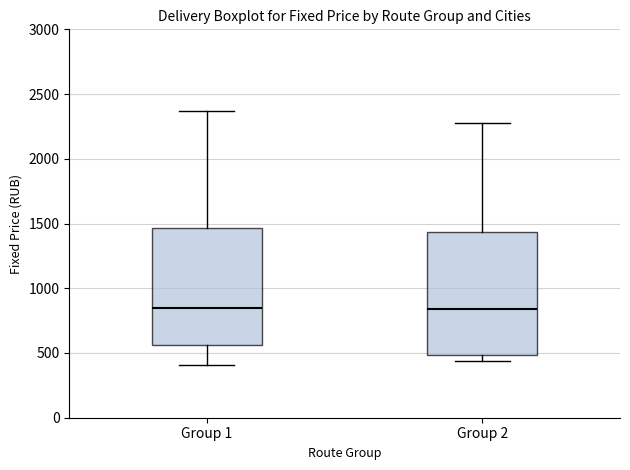

Where is the upper edge of the box for Group 1 on the y-axis? The values are not printed on the chart, so give them approximately, as read against the axis.

1450